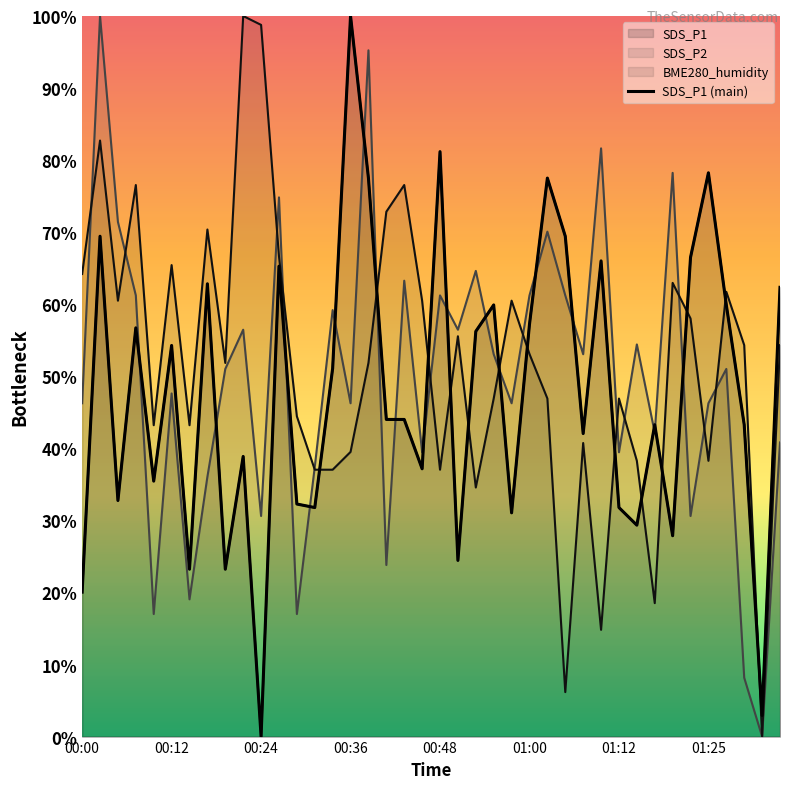

What is the change in value from 27 to 38?

-66.5